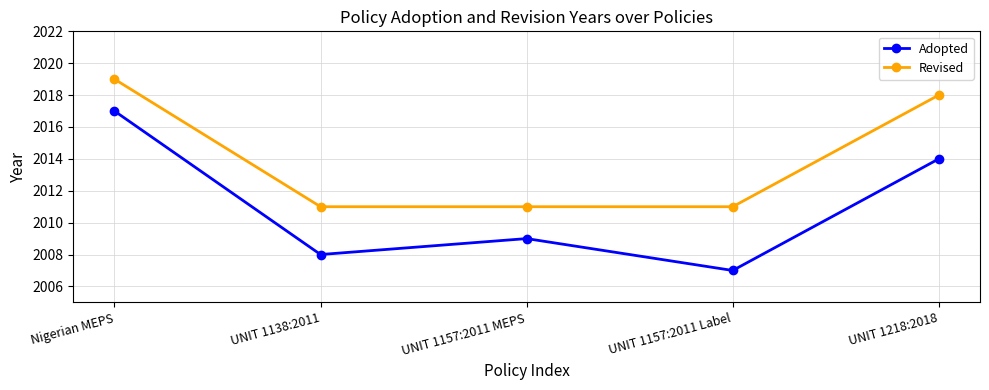

True or false: Revised and Adopted cross at least once.

False